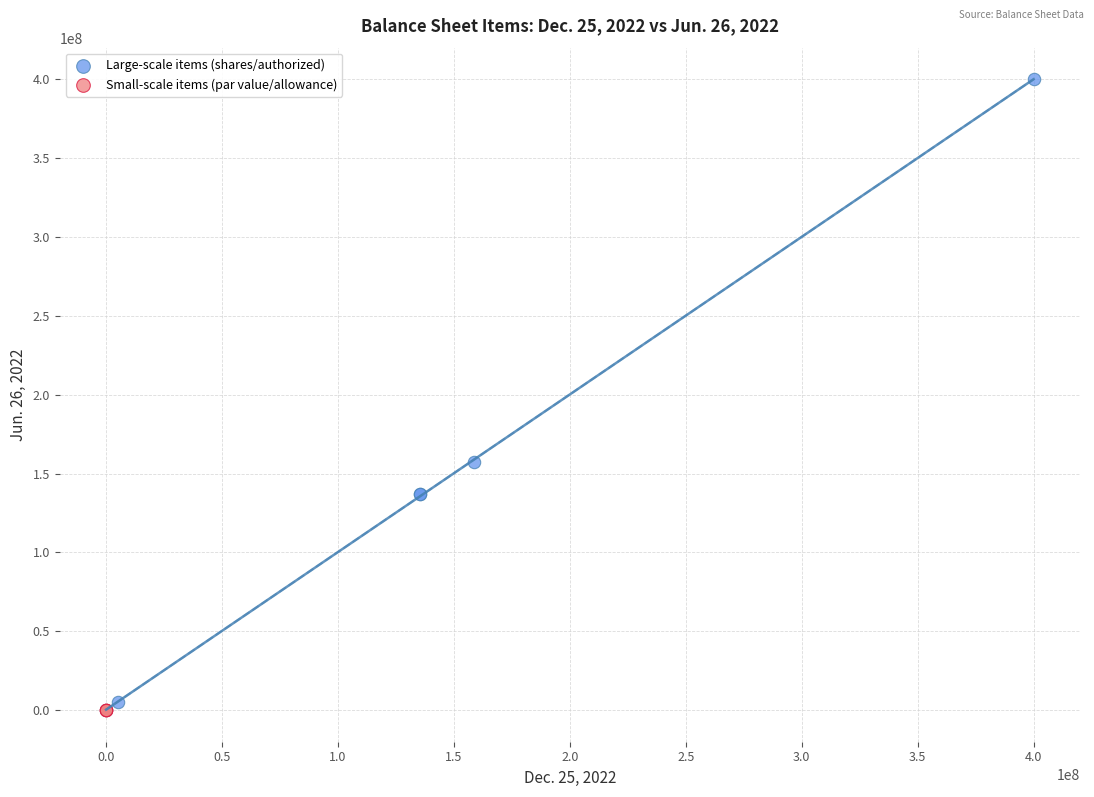

Which series reaches the maximum Y coordinate?

Large-scale items (shares/authorized)